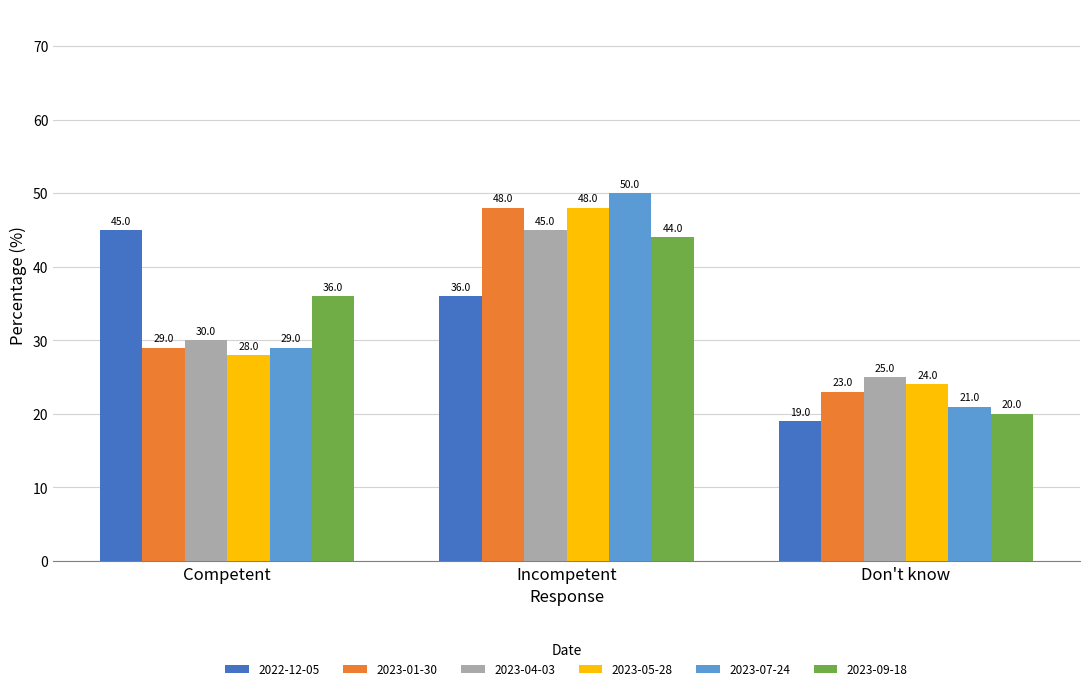

How many groups of bars are there?

3